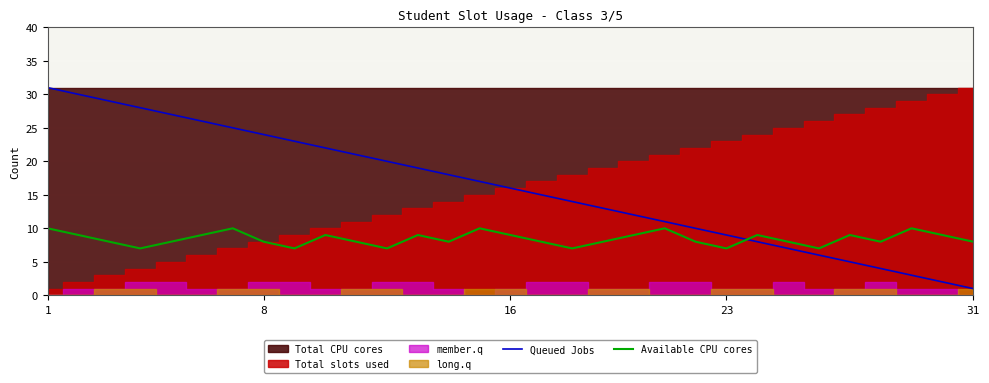

At which label does Available CPU cores first exceed 8?

1